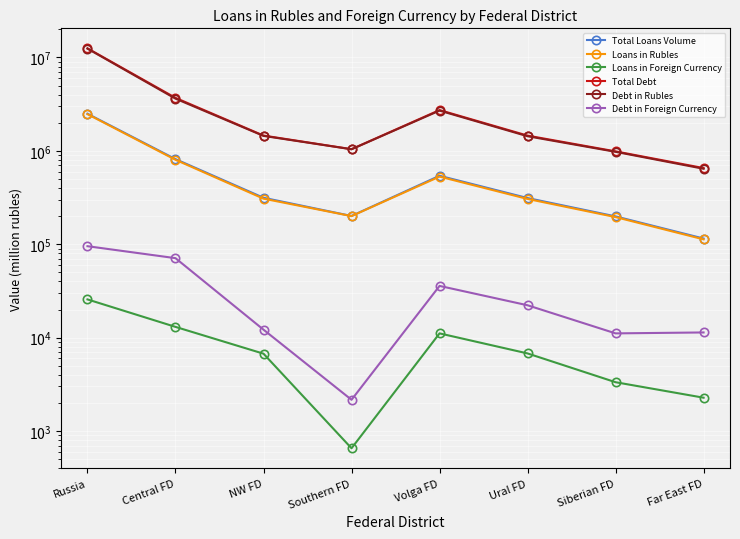

At how many categories does at least one series exceed 3975084?

1